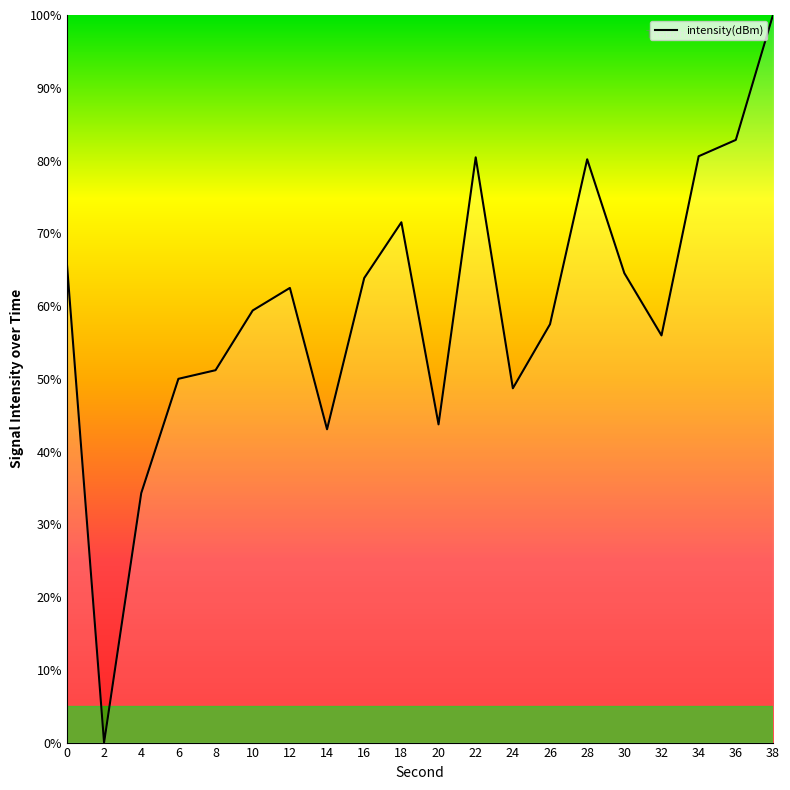

At which category does the data reach its first local peak?

12